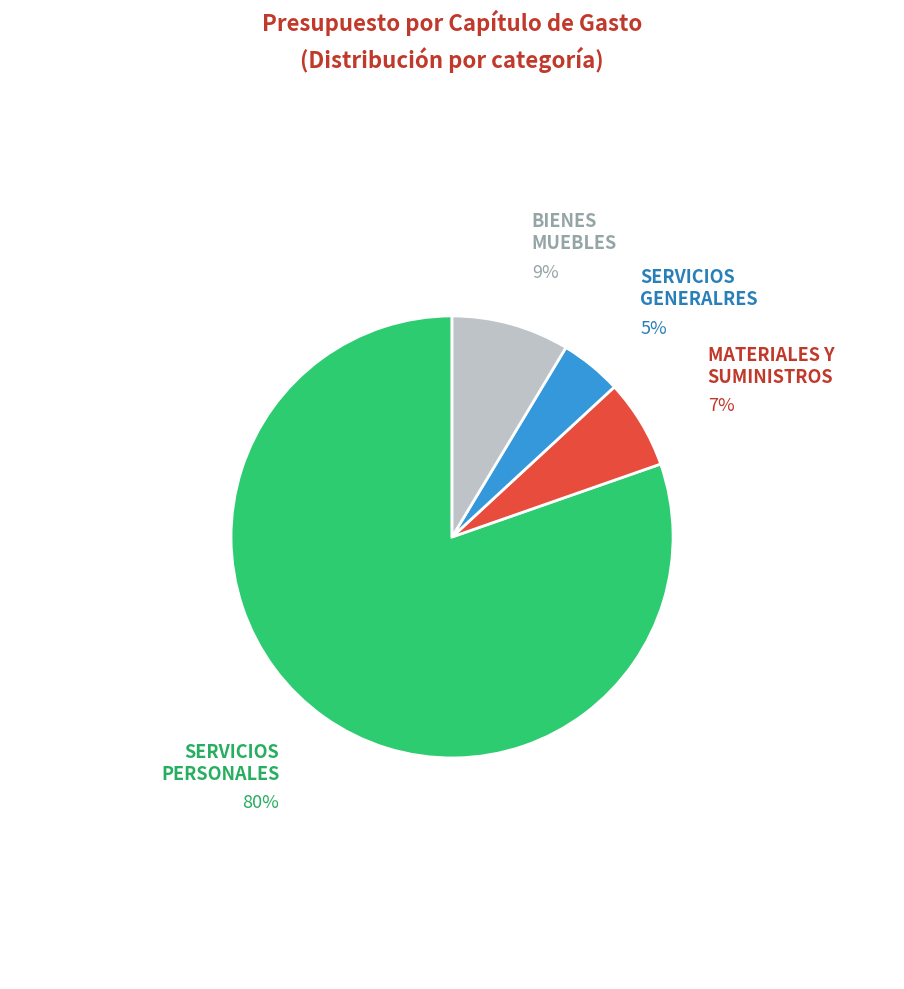

The SERVICIOS GENERALRES slice represents 5% of the pie. True or false?

True